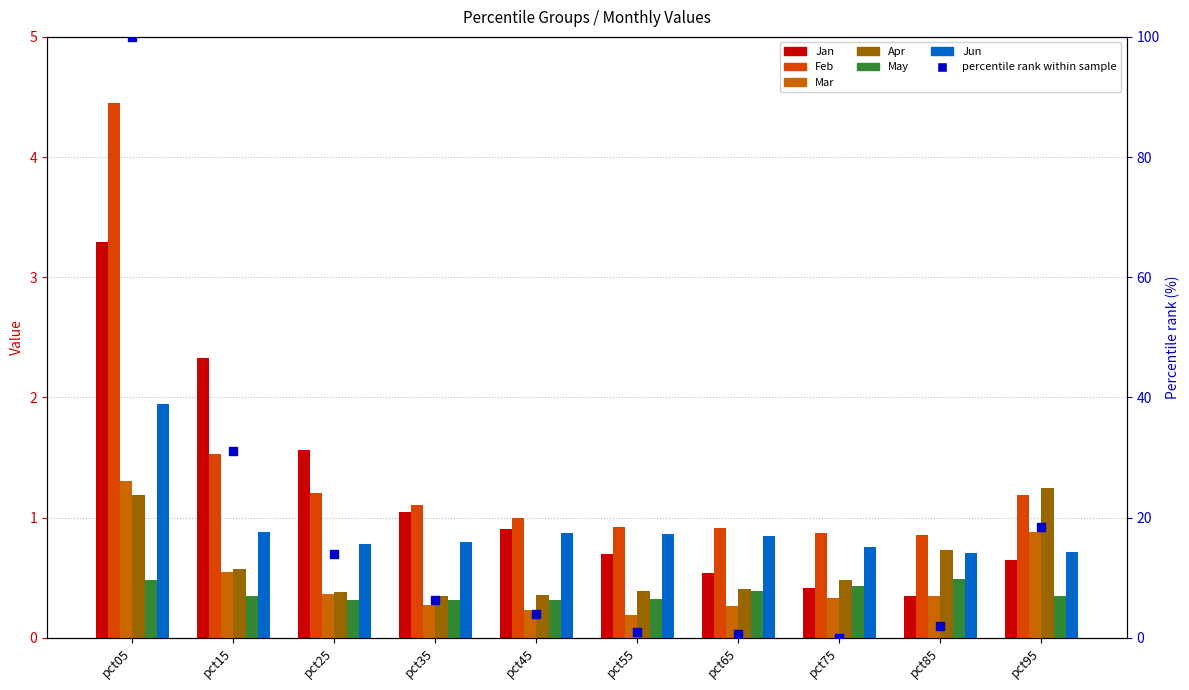

At which category is the sum across all series the highest?

pct05